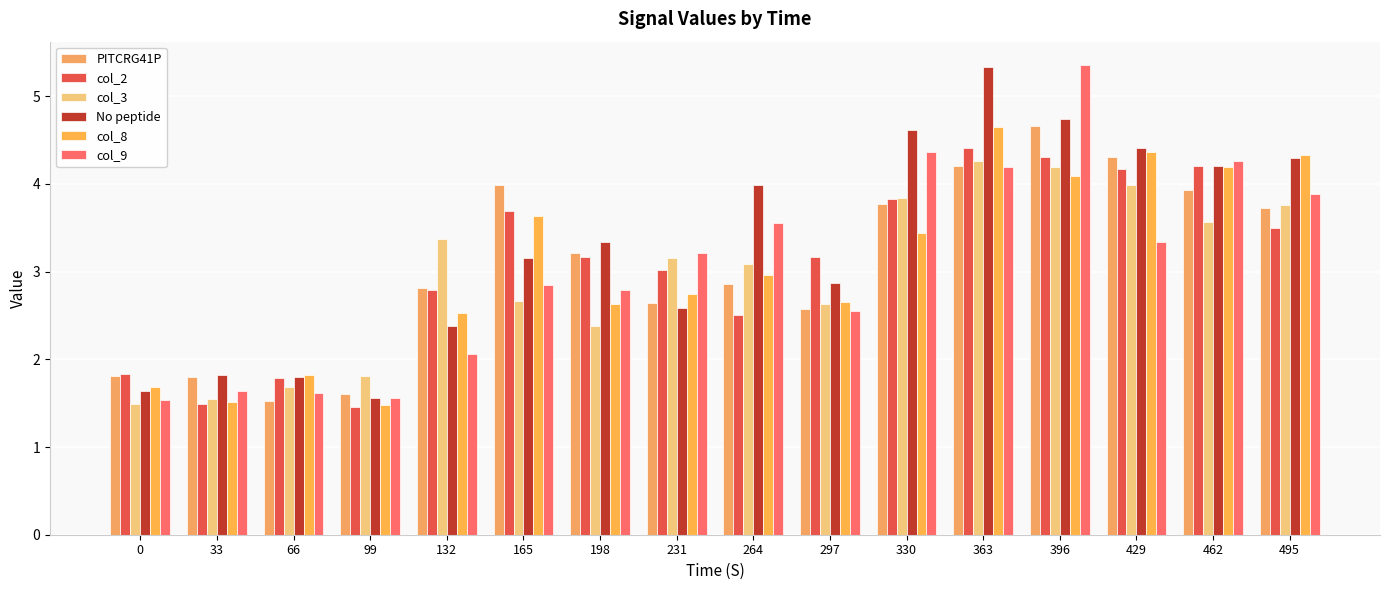

What are all the series names shown in the legend?

PITCRG41P, col_2, col_3, No peptide, col_8, col_9